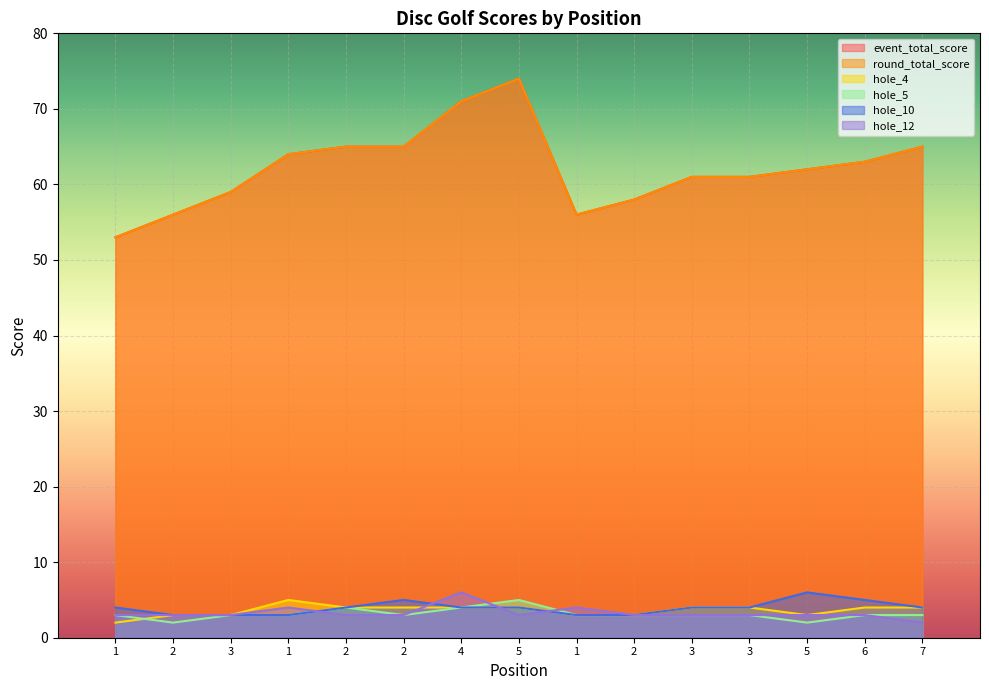

Where do hole_4 and hole_5 first cross each other?

1 and 2